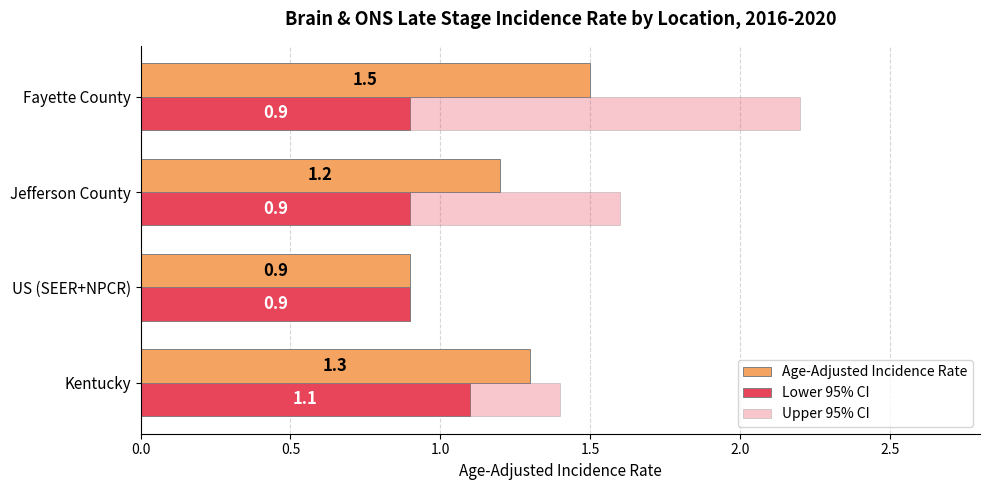

Which series has the largest range (max minus min)?

Upper 95% CI